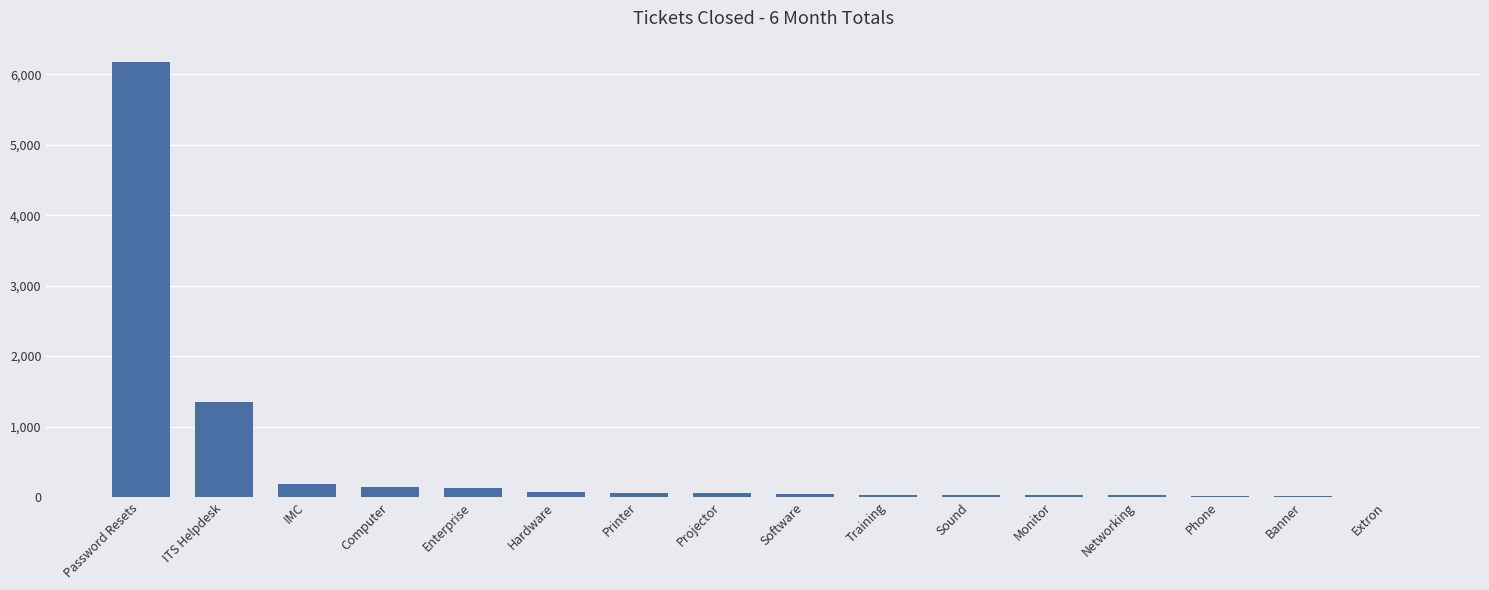

At which category does the chart reach its peak across all series?

Password Resets